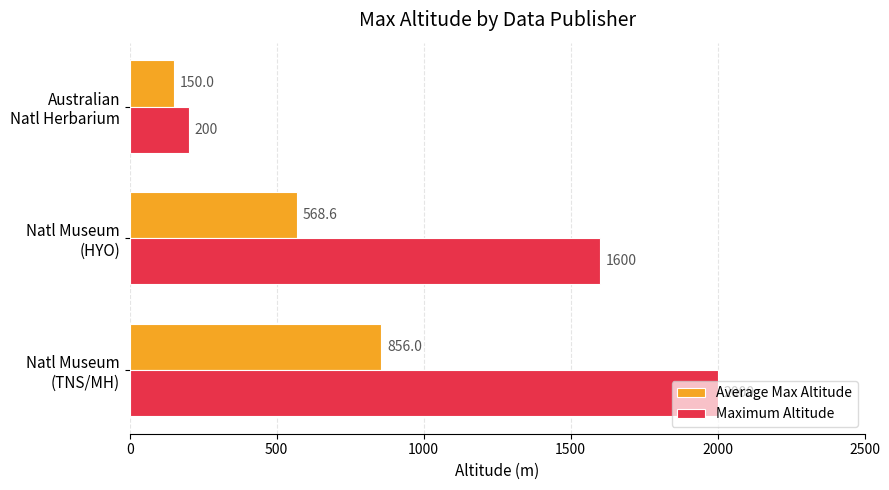

What is the maximum value for Maximum Altitude?

2000.0